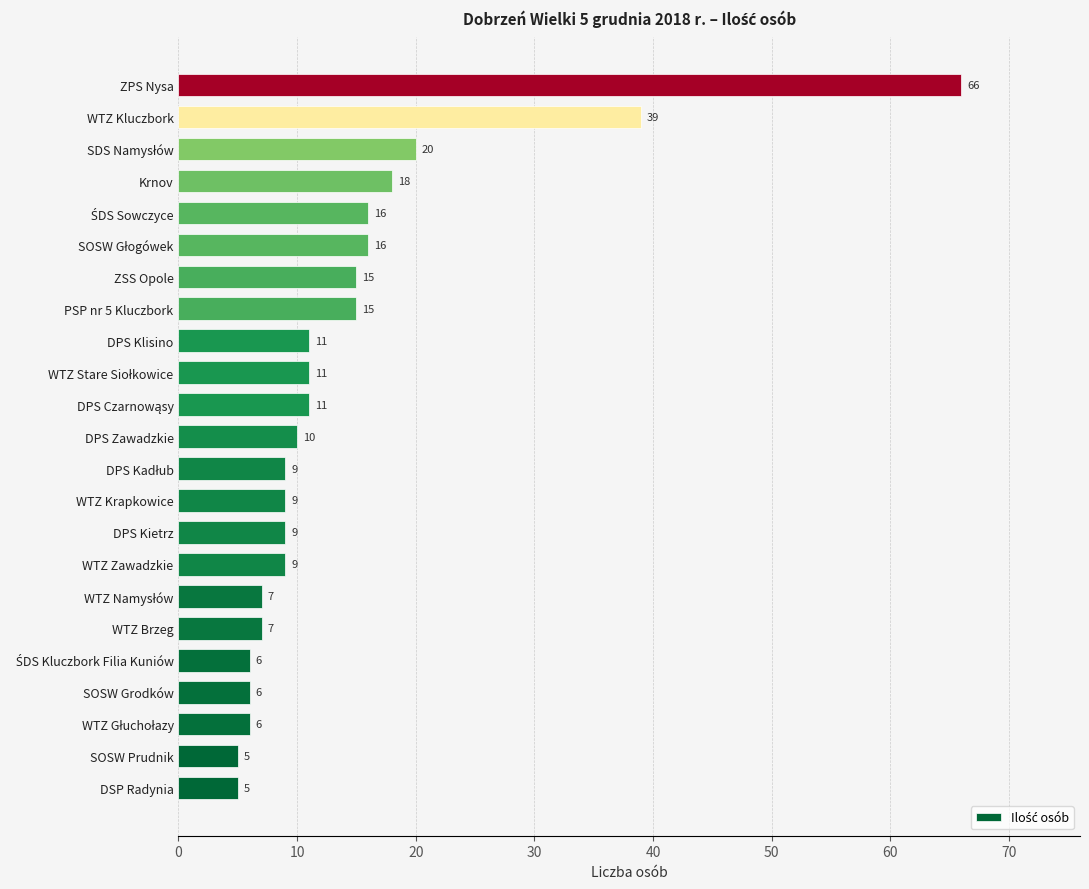

What value does the data have at PSP nr 5 Kluczbork, to the nearest 5?

15